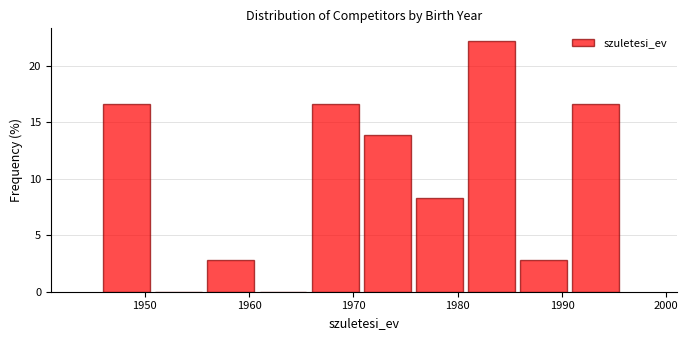

How tall is the bar that spans 1956 to 1961 on the x-axis? The values are not printed on the chart, so give them approximately, as read against the axis.

3.0